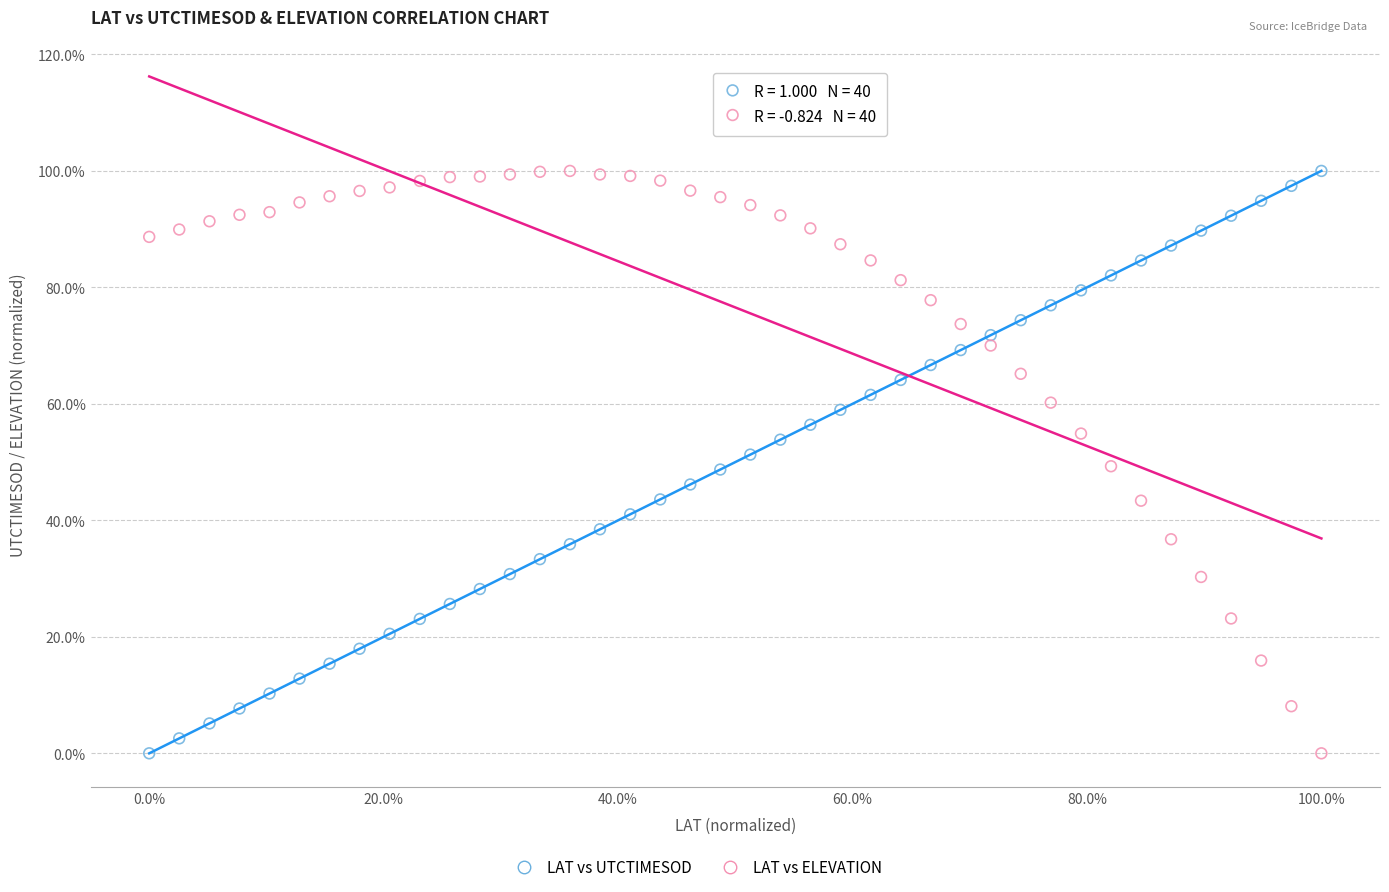

What is the X range (max minus min) for the scatter plot?

100.0